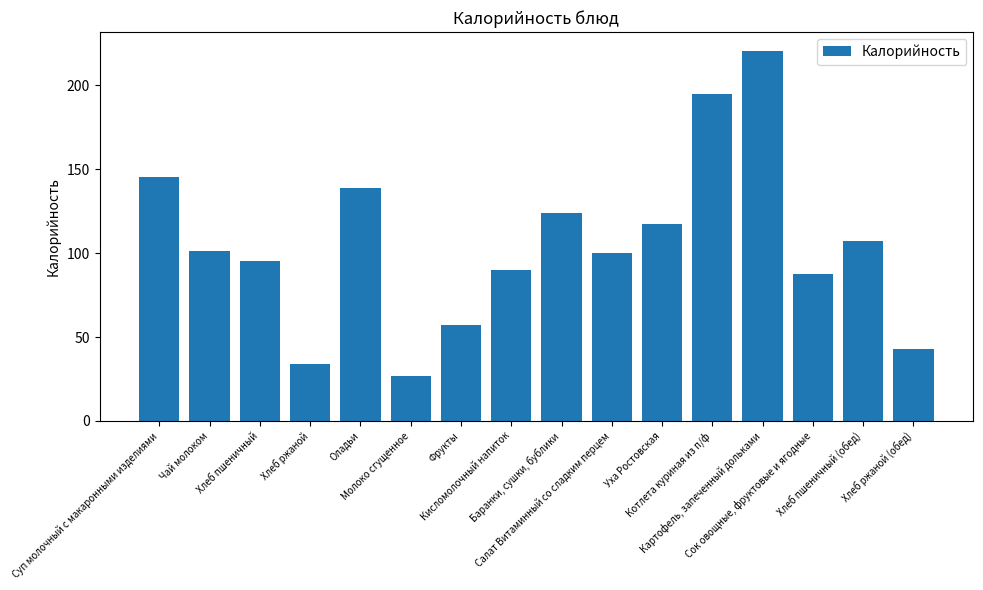

Is it true that the value at Картофель, запеченный дольками is 298.0?

False